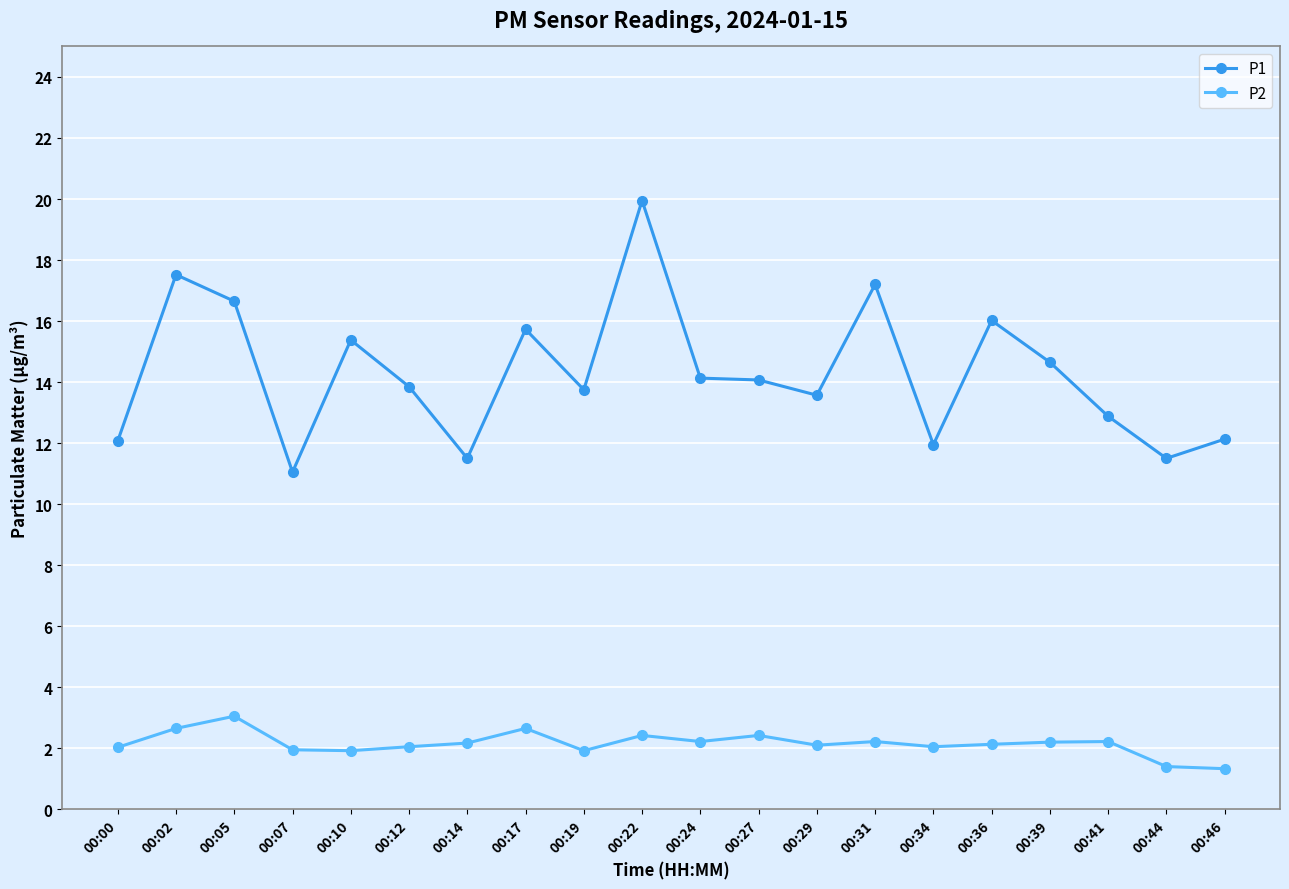

Which series has the largest range (max minus min)?

P1